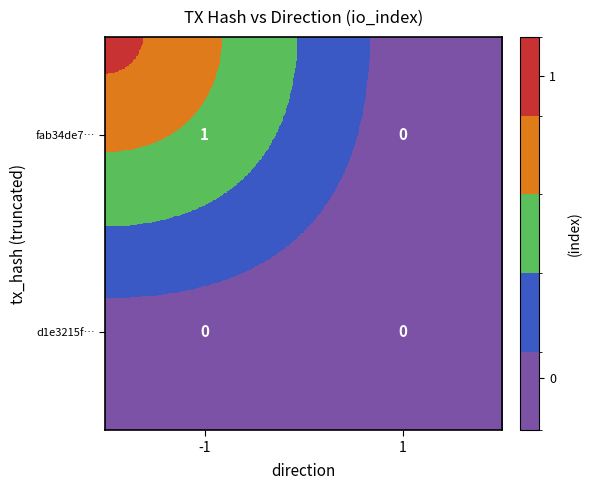

True or false: fab34de7… has a value of -1 at 1.

False